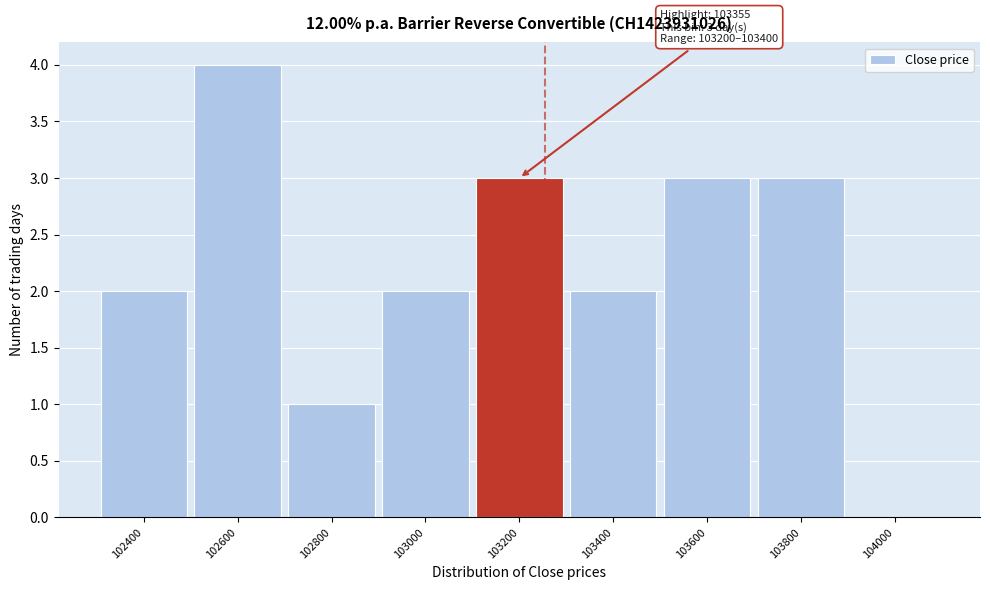

Reading right to left, extract all data points from this chart.

104000=0	103800=3	103600=3	103400=2	103200=3	103000=2	102800=1	102600=4	102400=2